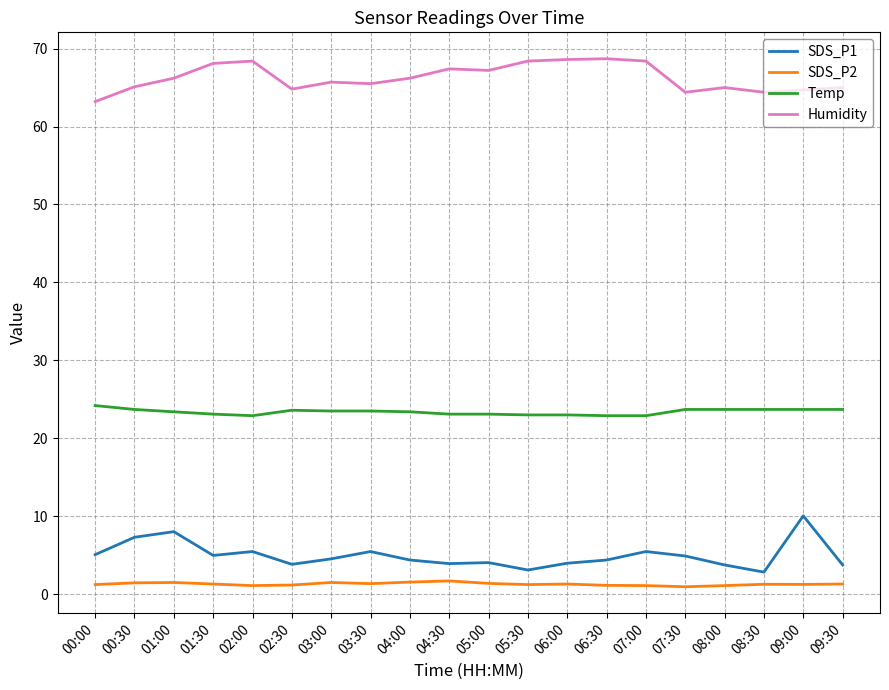

Does the chart have visible grid lines?

Yes